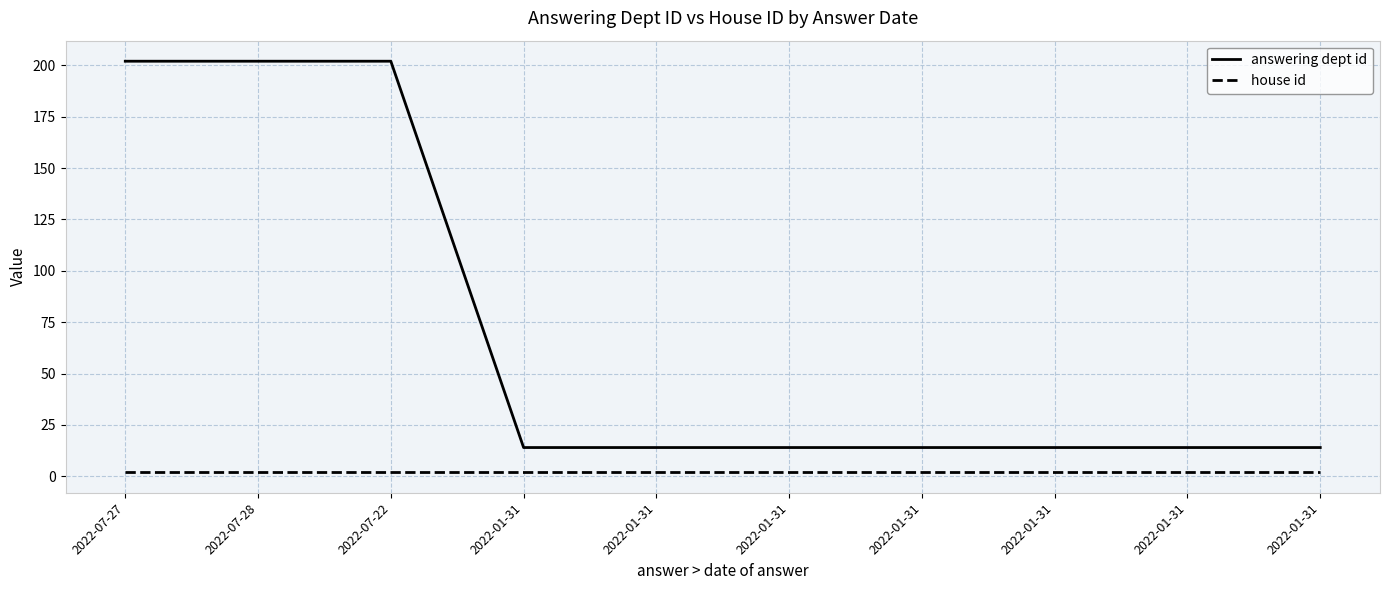

Does the chart display data point markers on the line(s)?

No